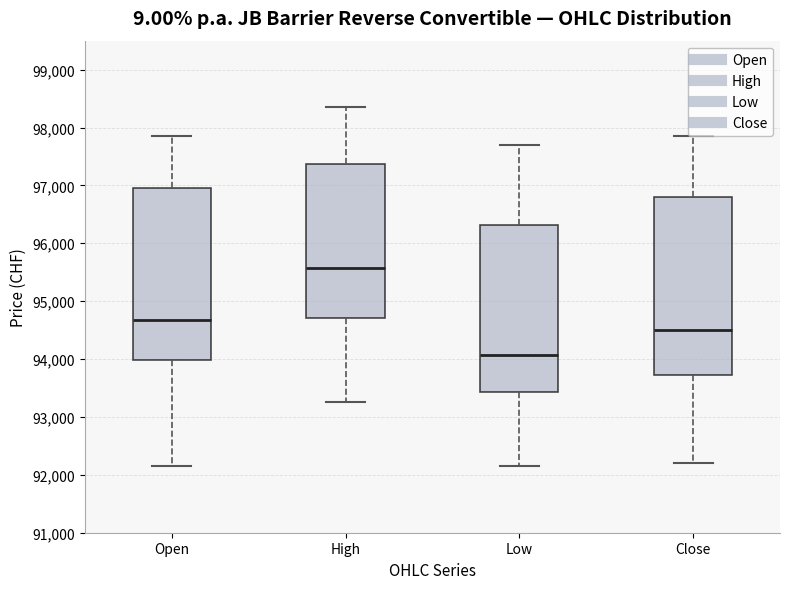

Reading left to right, read every box against the y-axis: the position of its median line, the range the box covers, and the ends of its whiskers. The values are not printed on the chart, so give them approximately, as read against the axis.

Open: median 94700, box 94000 to 97000, whiskers 92200 to 97900
High: median 95600, box 94700 to 97400, whiskers 93300 to 98400
Low: median 94100, box 93400 to 96300, whiskers 92200 to 97700
Close: median 94500, box 93700 to 96800, whiskers 92200 to 97900